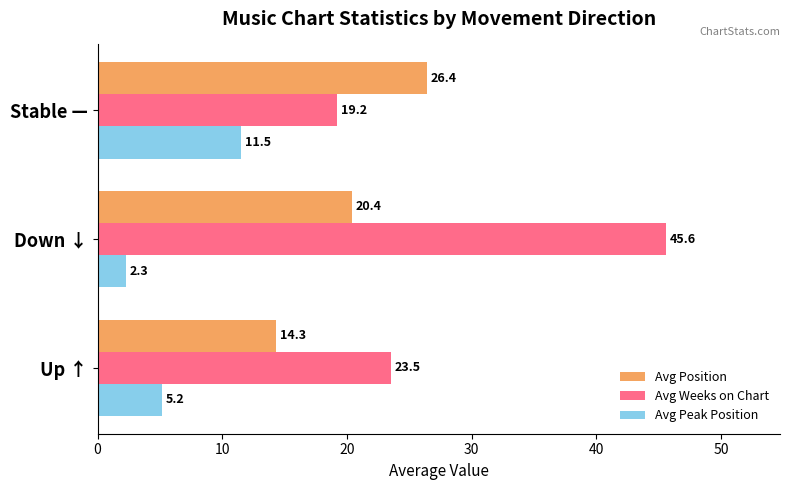

Where is Avg Position nearest to the value 20?

Down ↓